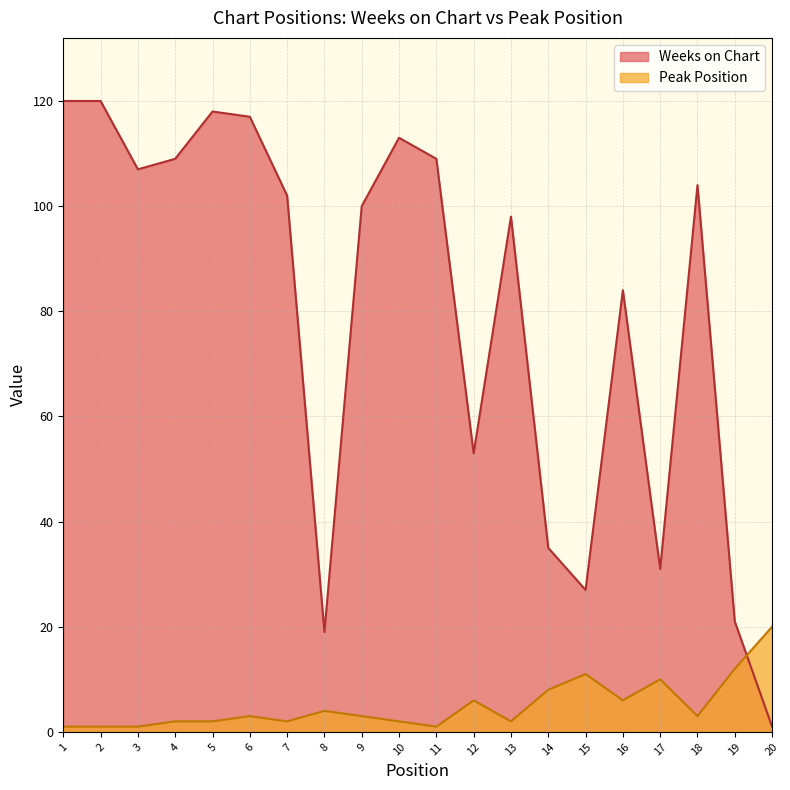

How many intersections are there between Peak Position and Weeks on Chart?

1